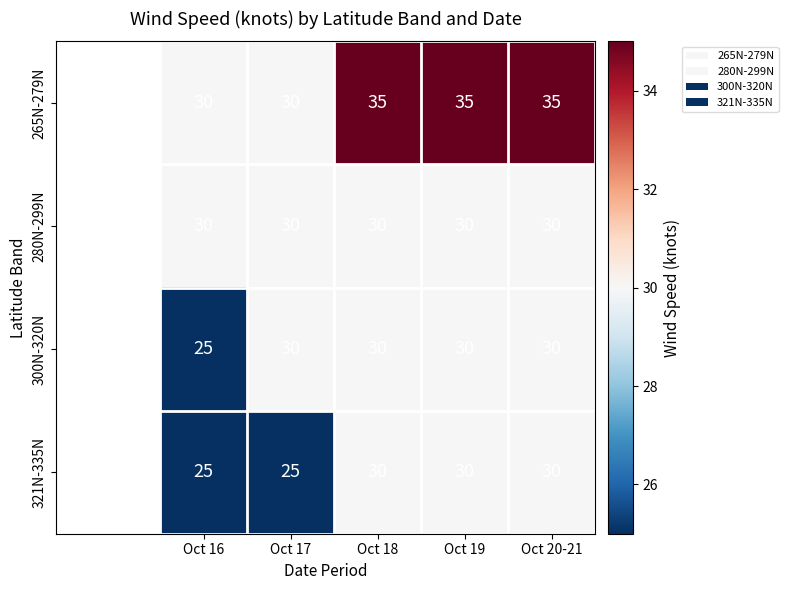

What is the total value across all series at Oct 17?

115